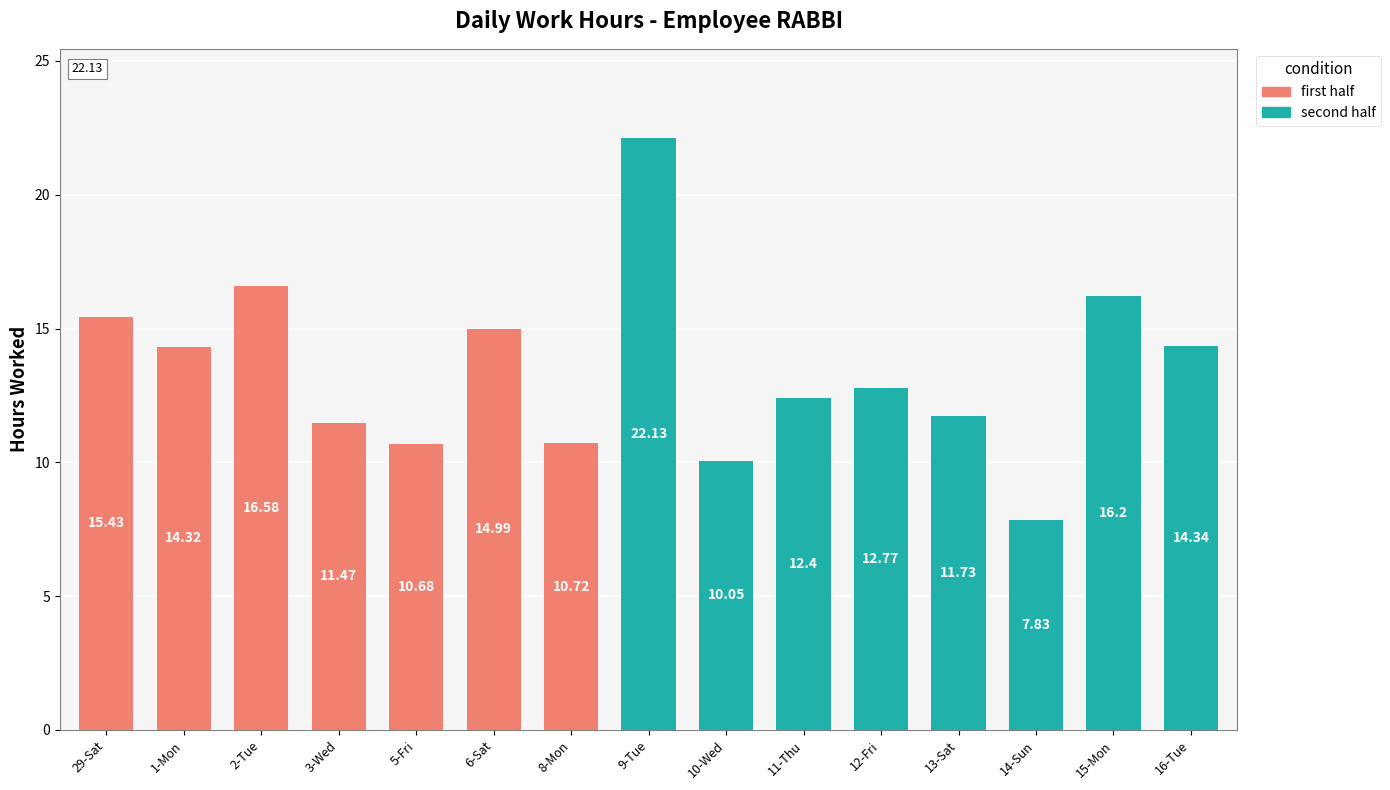

True or false: Low has a value of 14.3 at 1-Mon.

True